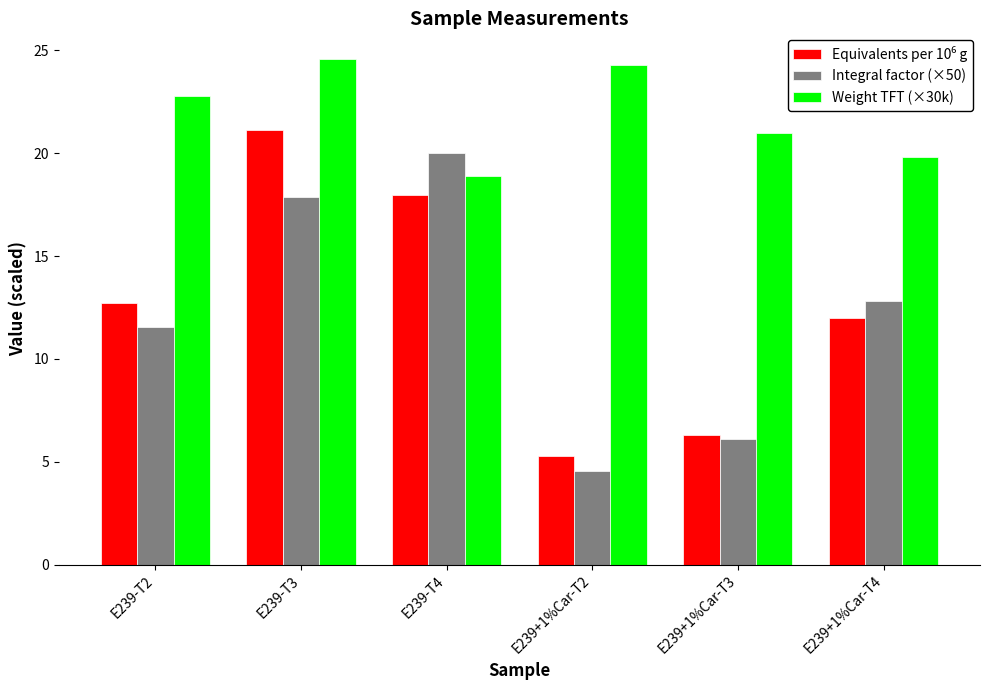

Where is Weight TFT (×30k) nearest to the value 21?

E239+1%Car-T3